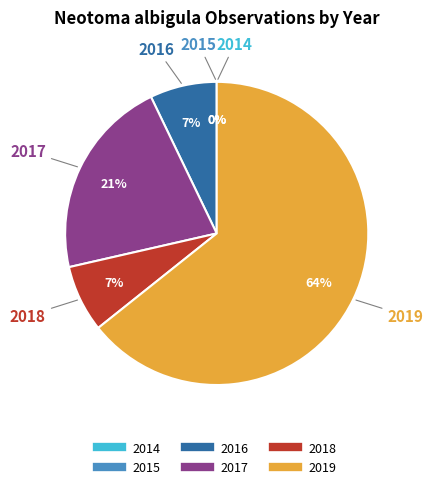

The 2019 slice represents 64% of the pie. True or false?

True